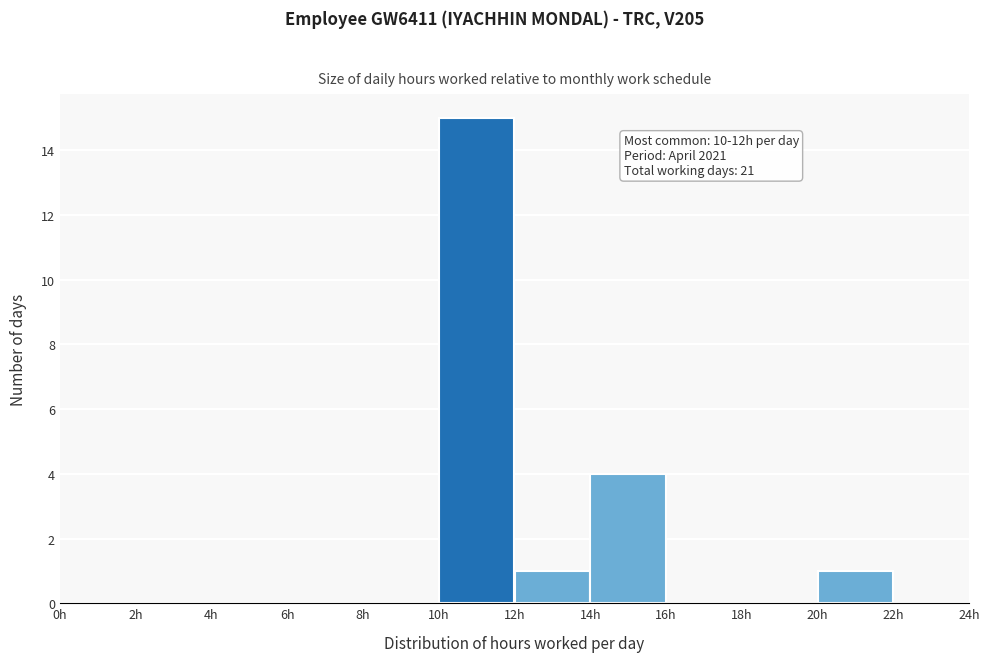

Over which range of the x-axis is the bar tallest?

10 to 12